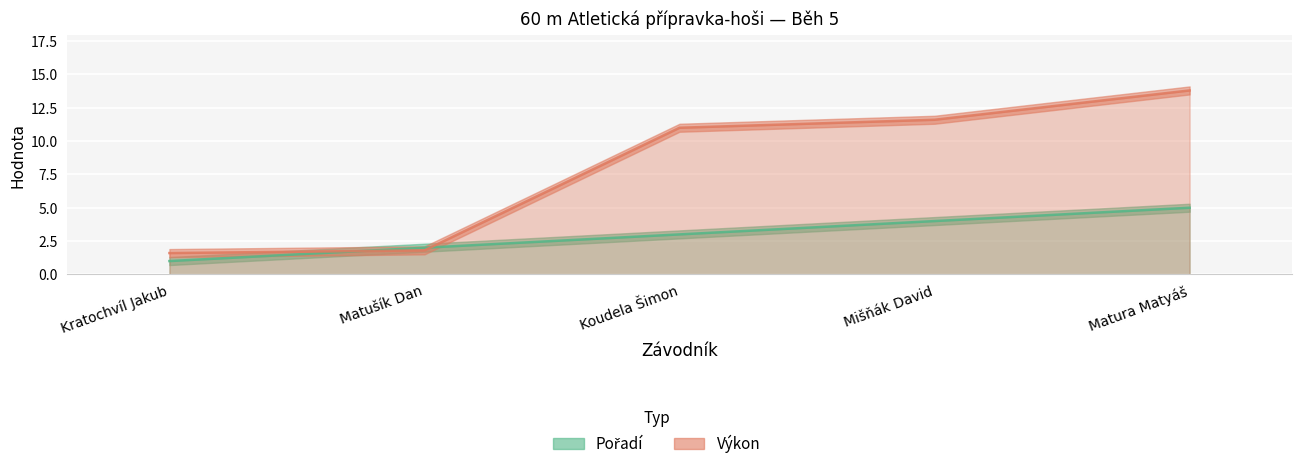

How many data points in Pořadí are less than 3?

2